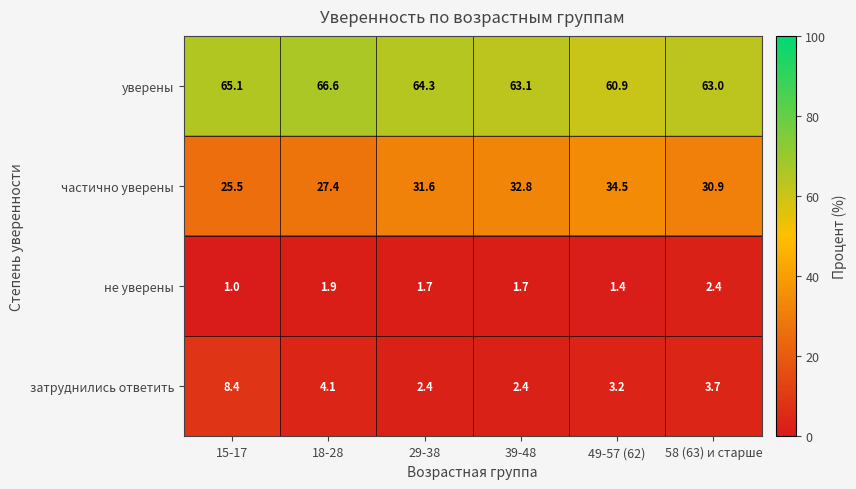

The value of затруднились ответить at 58 (63) и старше is 5.7. True or false?

False